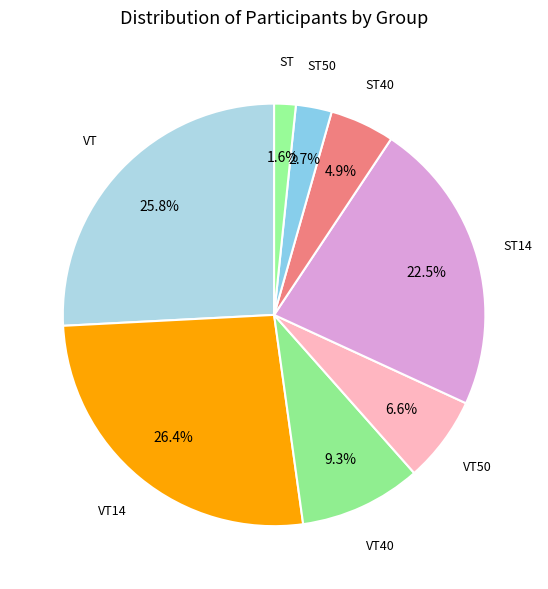

Which slice is the smallest?

ST